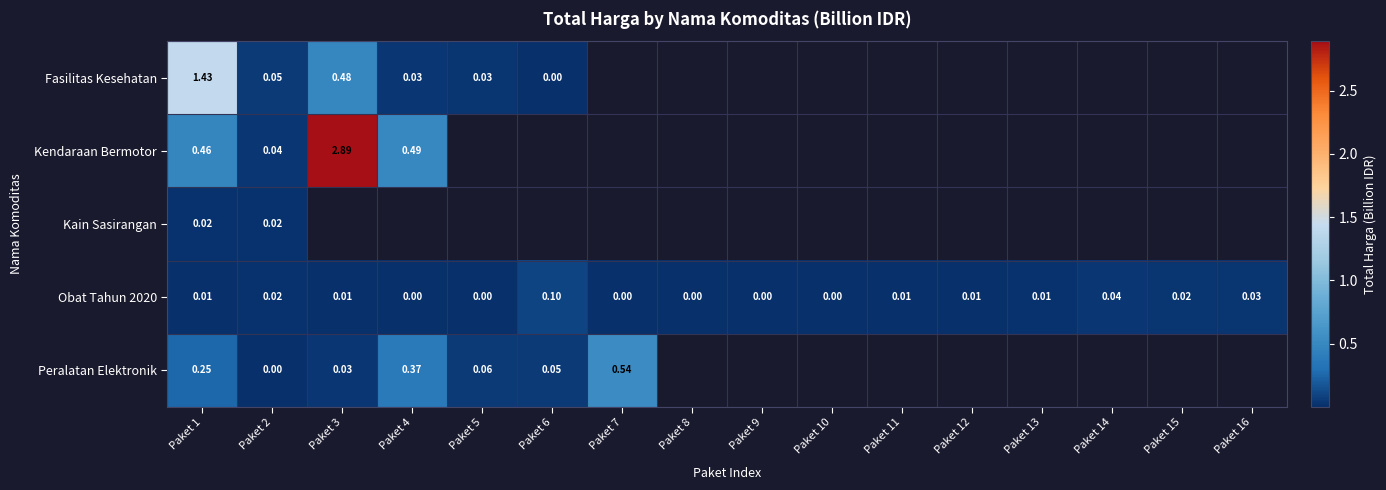

How many distinct data groups are displayed?

5